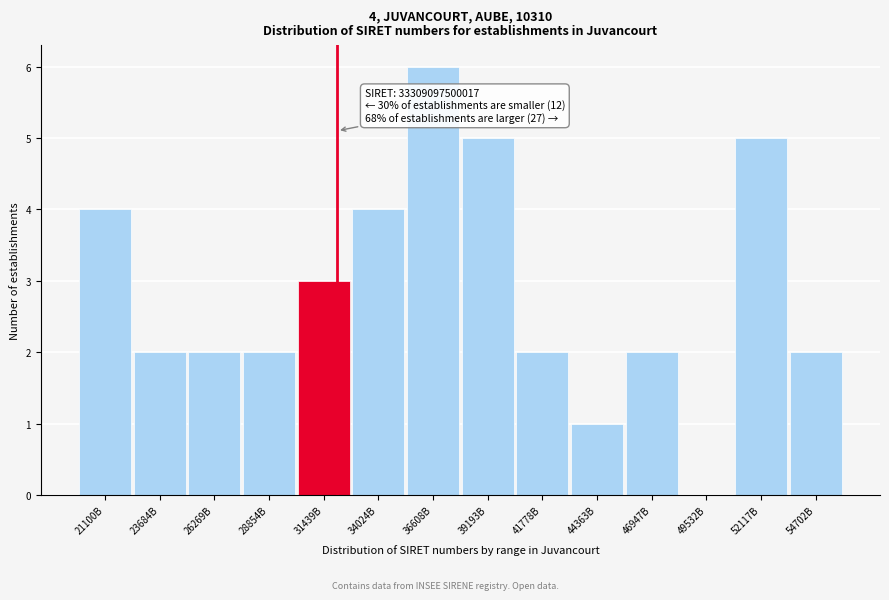

Reading left to right, extract all data points from this chart.

21100B=4	23684B=2	26269B=2	28854B=2	31439B=3	34024B=4	36608B=6	39193B=5	41778B=2	44363B=1	46947B=2	49532B=0	52117B=5	54702B=2